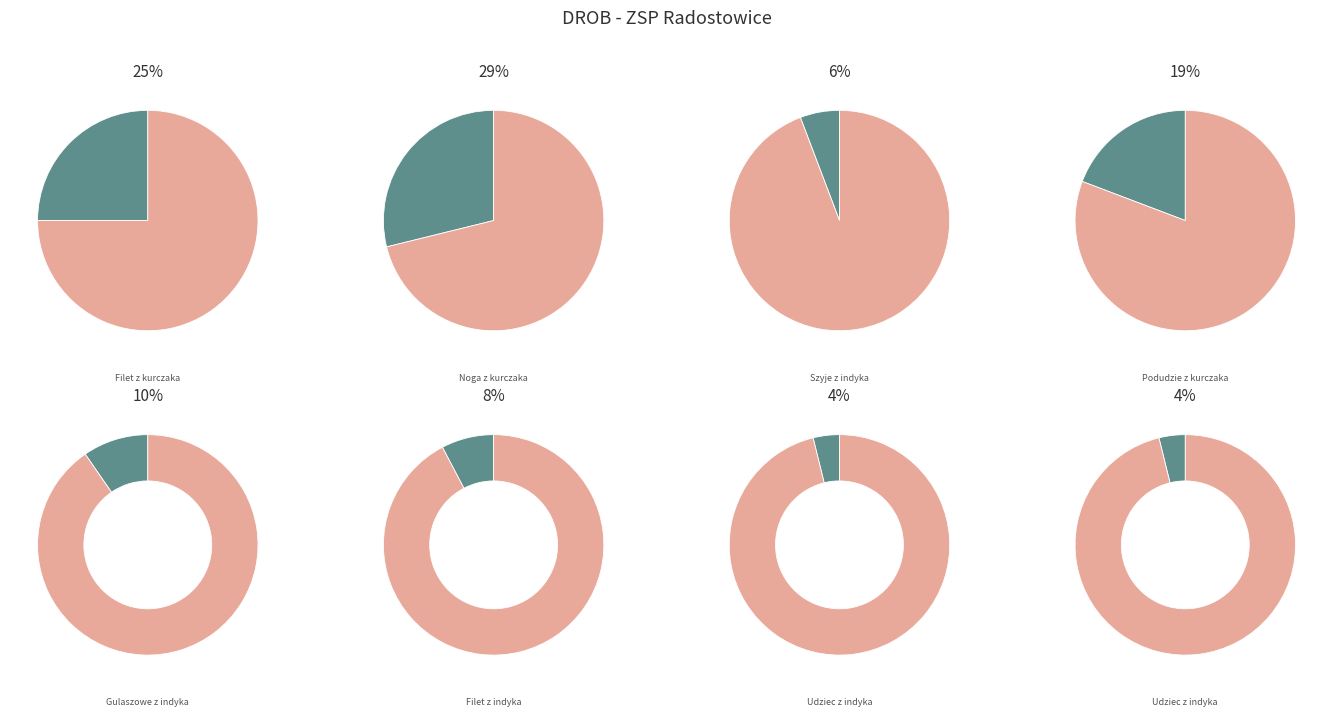

To the nearest percent, what is the difference between the largest and smallest slice percentages?

25%